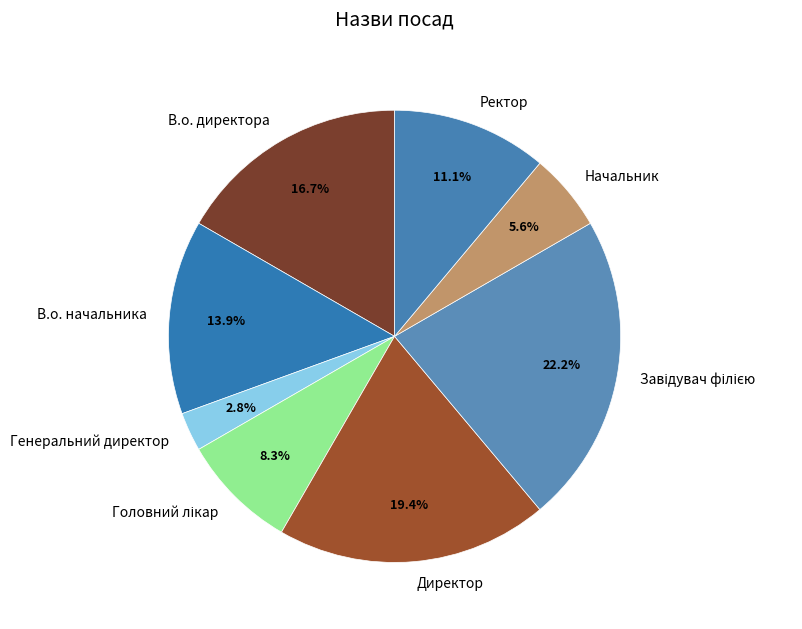

Between Генеральний директор and Начальник, which is larger?

Начальник